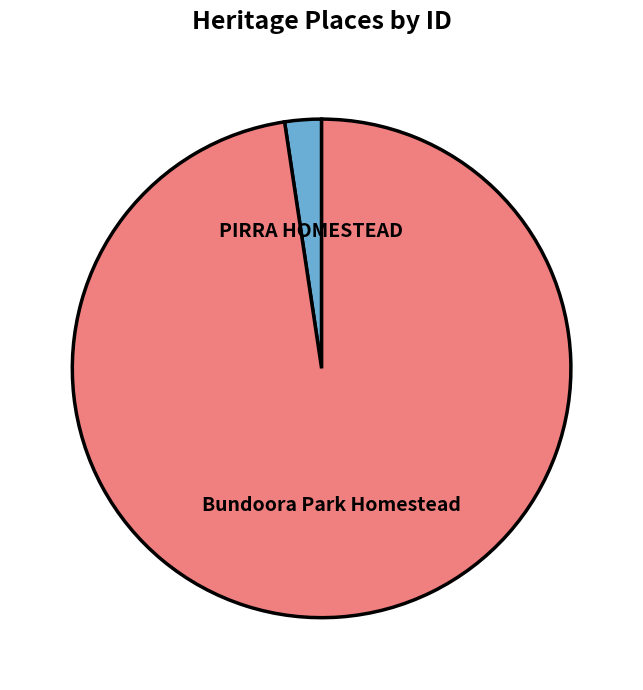

Does PIRRA HOMESTEAD account for over 50% of the chart?

No